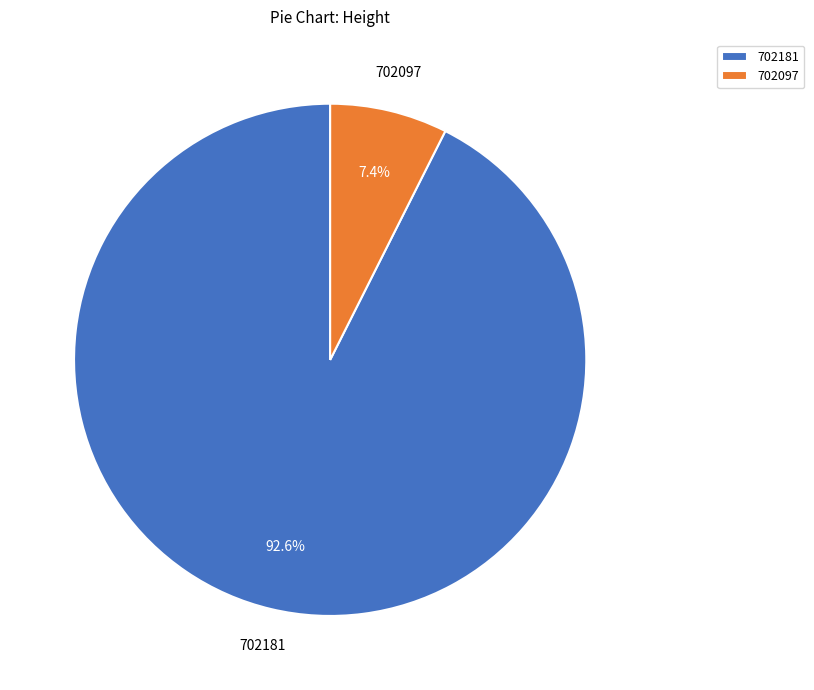

Is the sum of 702181 and 702097 greater than half?

Yes